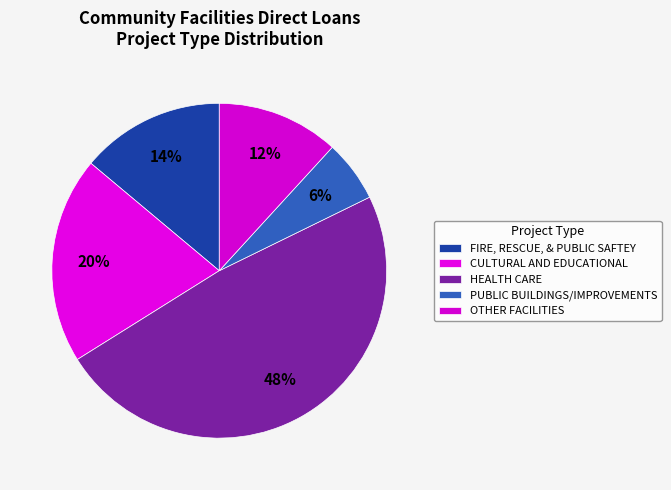

How many slices are in this pie chart?

5